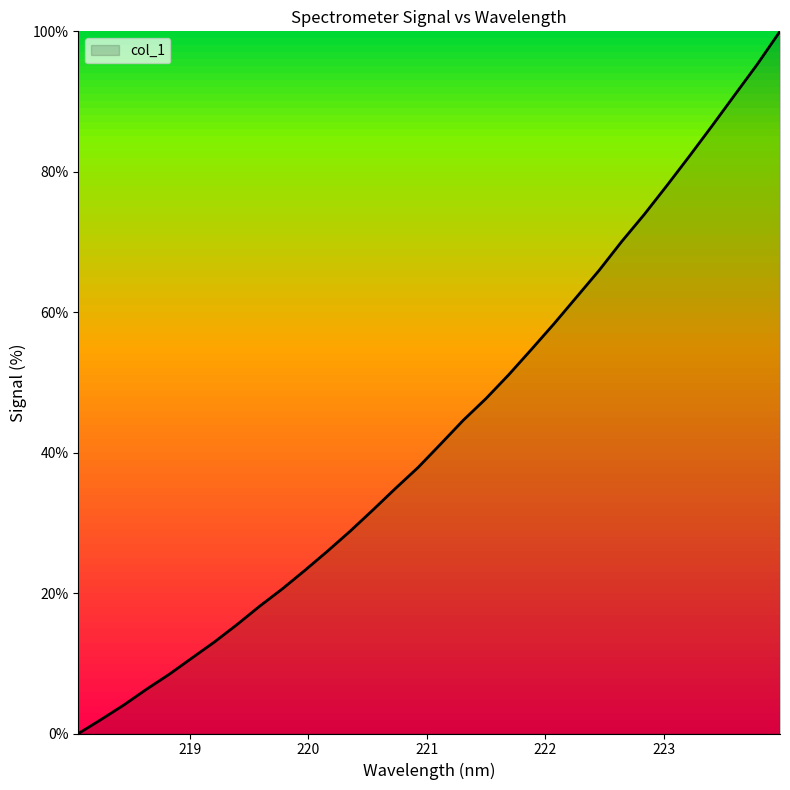

What is the maximum value shown in the chart?

100.0